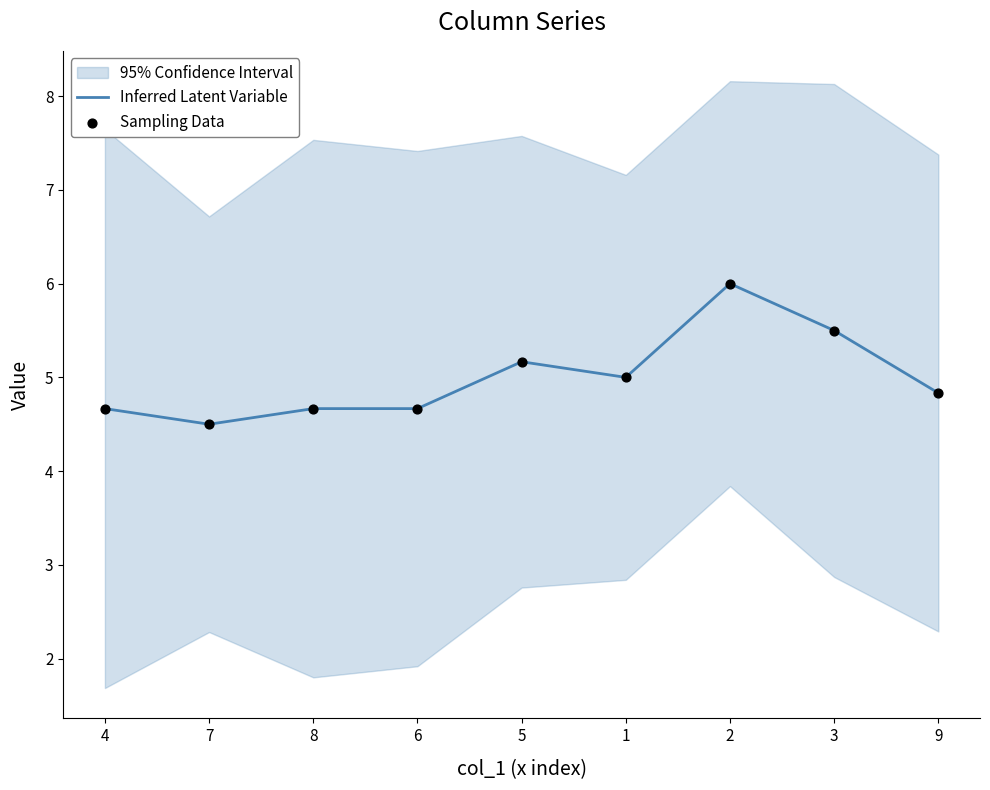

At which category is the sum across all series the highest?

2